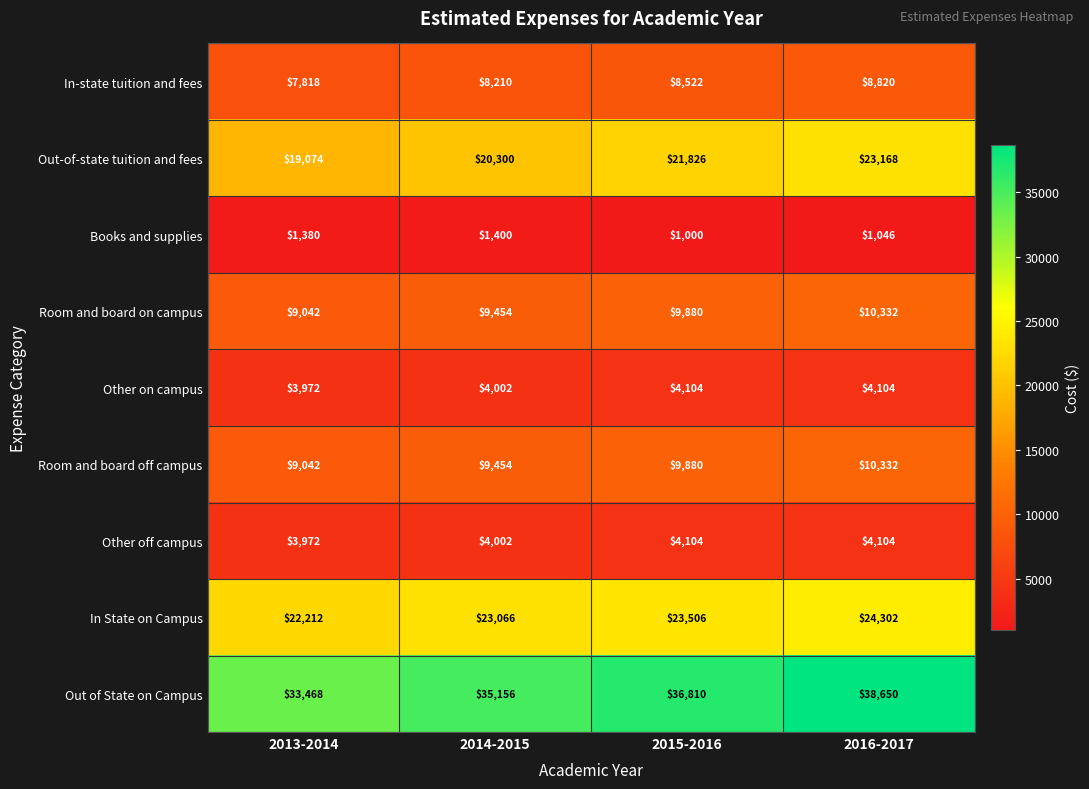

What is the difference between the maximum and minimum values in the In-state tuition and fees series?

1002